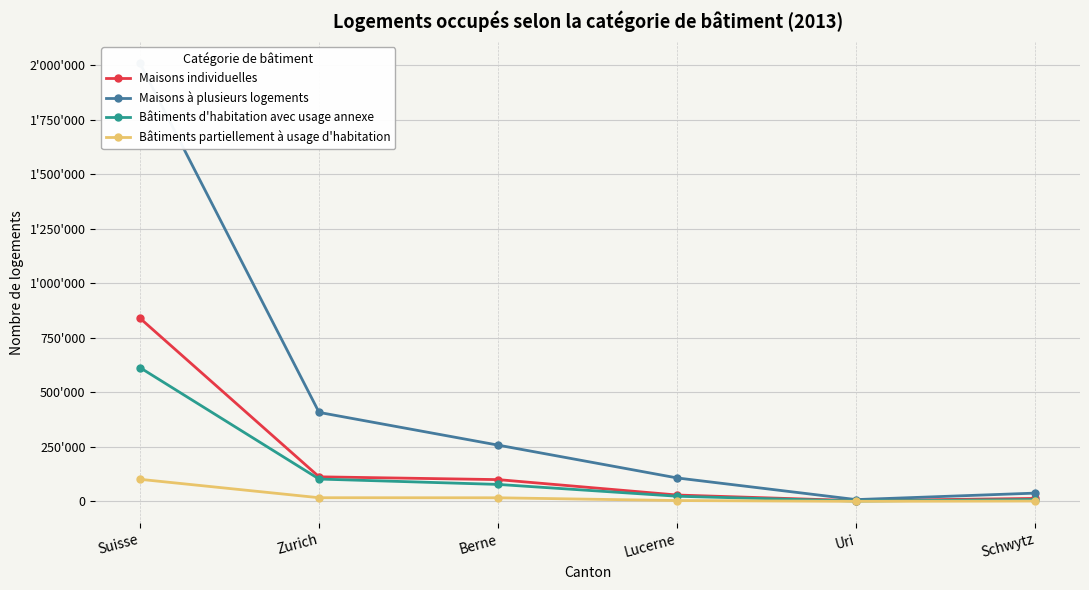

What position from the left is Zurich?

2